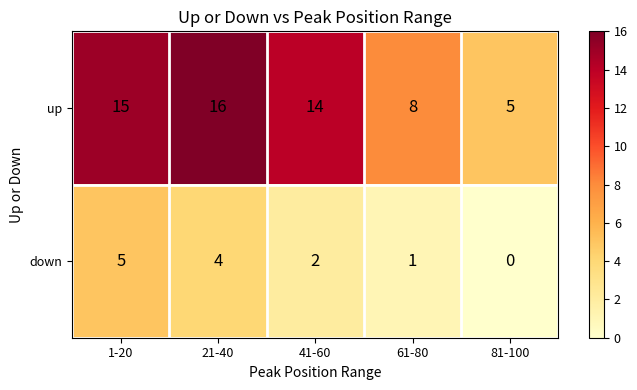

Is it true that down equals -2 at 81-100?

False